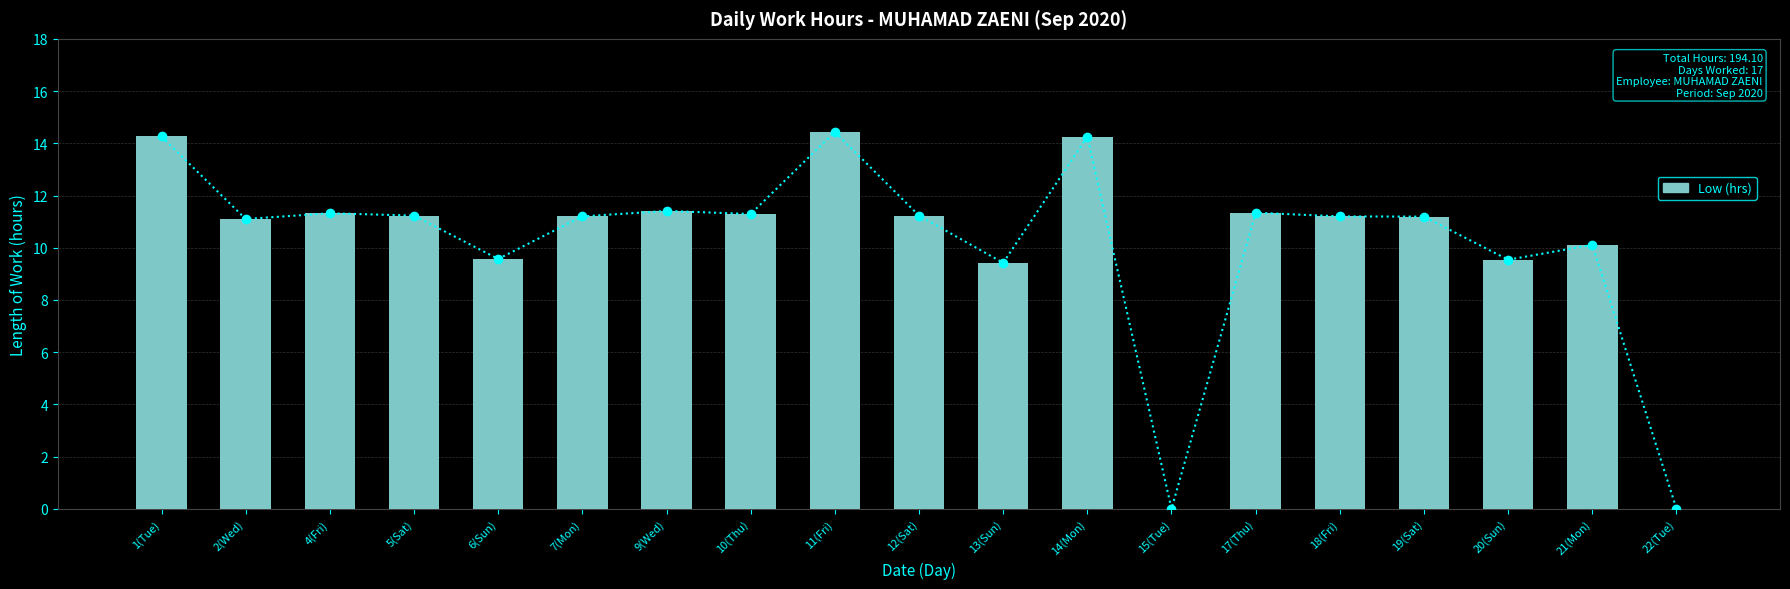

Reading right to left, extract all data points from this chart.

22(Tue)=0.0	21(Mon)=10.1	20(Sun)=9.5	19(Sat)=11.2	18(Fri)=11.2	17(Thu)=11.3	15(Tue)=0.0	14(Mon)=14.2	13(Sun)=9.4	12(Sat)=11.2	11(Fri)=14.4	10(Thu)=11.3	9(Wed)=11.4	7(Mon)=11.2	6(Sun)=9.6	5(Sat)=11.2	4(Fri)=11.3	2(Wed)=11.1	1(Tue)=14.3